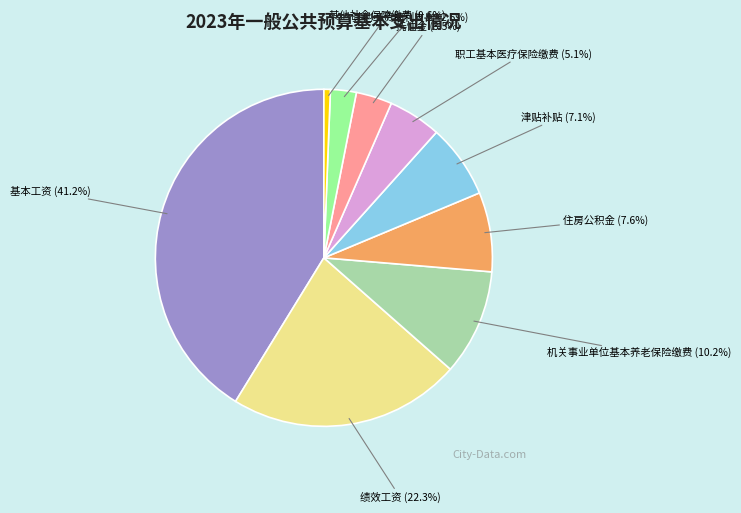

Rank the categories by value from highest to lowest.

基本工资, 绩效工资, 机关事业单位基本养老保险缴费, 住房公积金, 津贴补贴, 职工基本医疗保险缴费, 抚恤金, 其他工资福利支出, 其他社会保障缴费